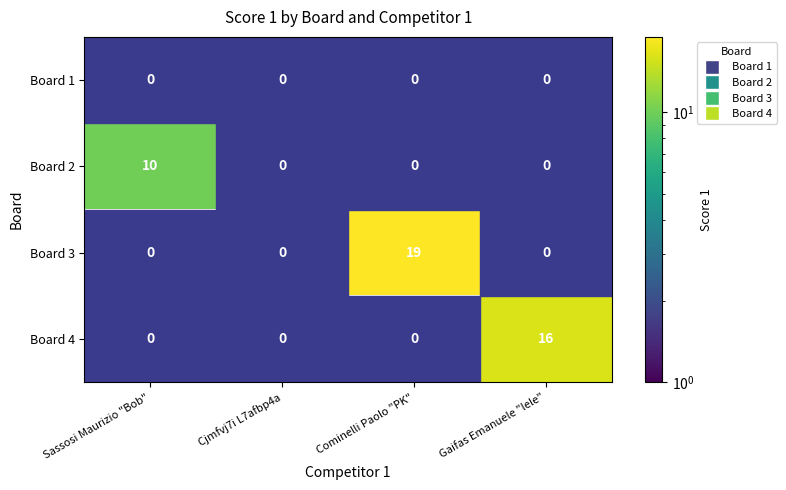

True or false: Board 2 has a value of 10 at Sassosi Maurizio "Bob".

True